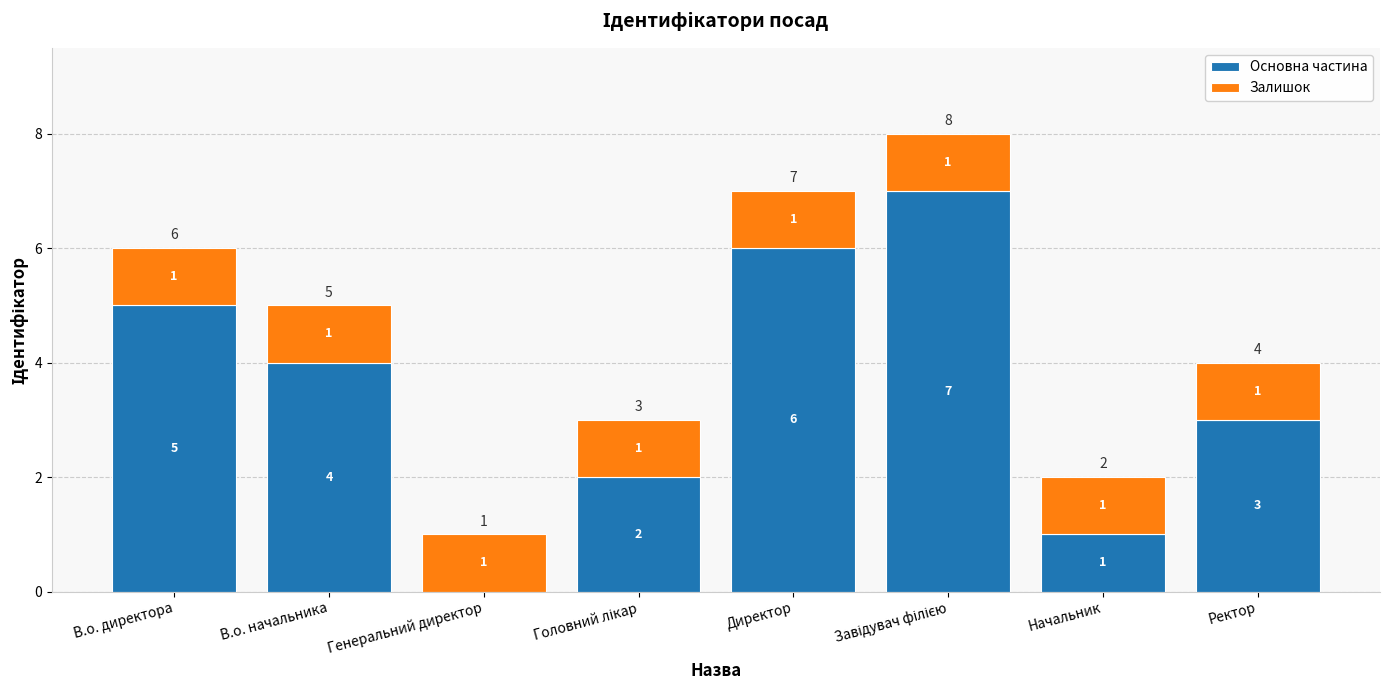

Are the bars horizontal?

No